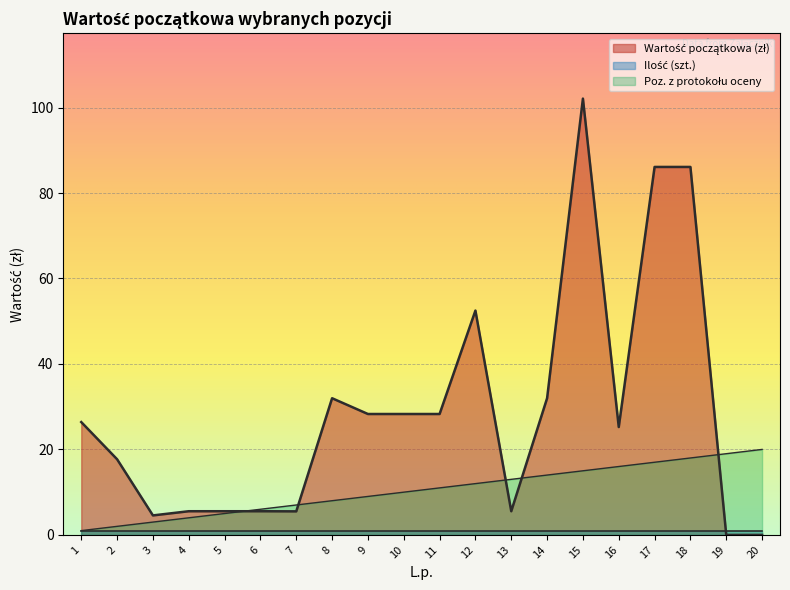

Which category has the lowest value in the Wartość początkowa (zł) series?

19